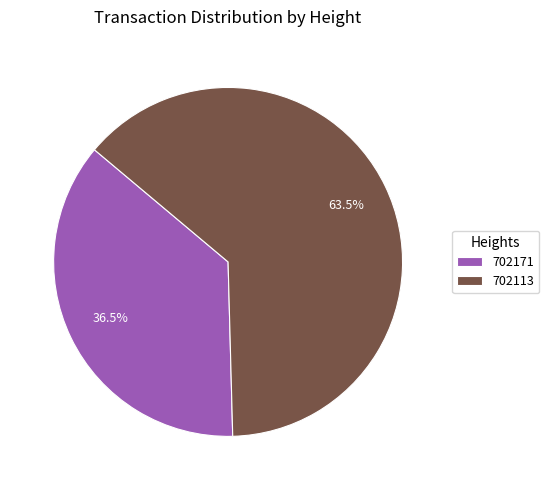

Which category has the smallest portion of the pie?

702171